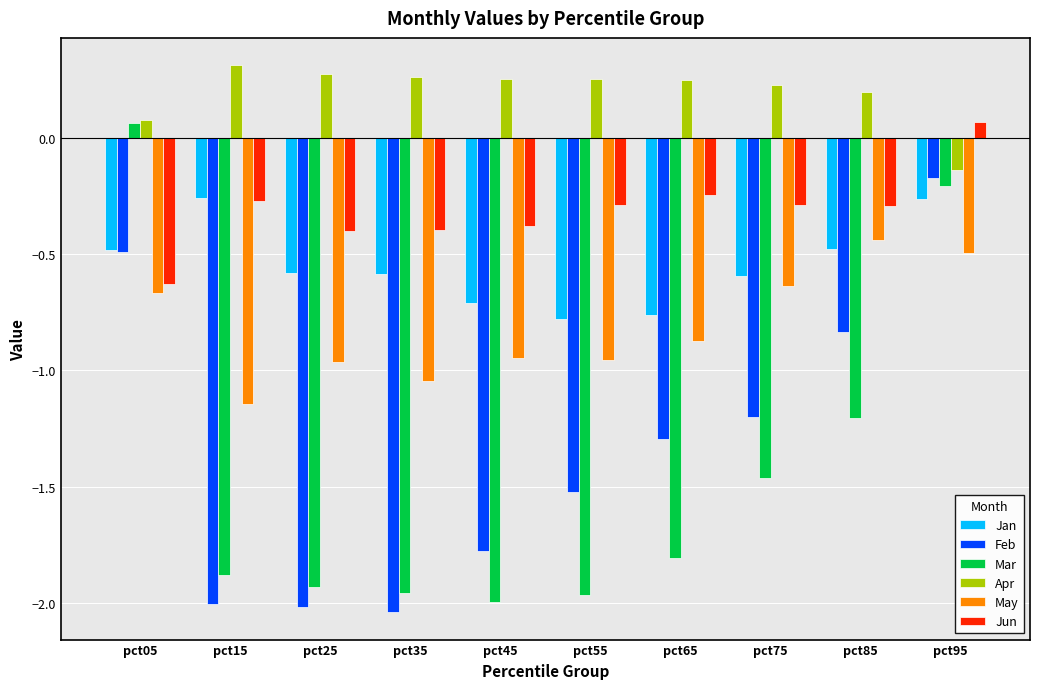

Where is Apr nearest to the value 0?

pct05